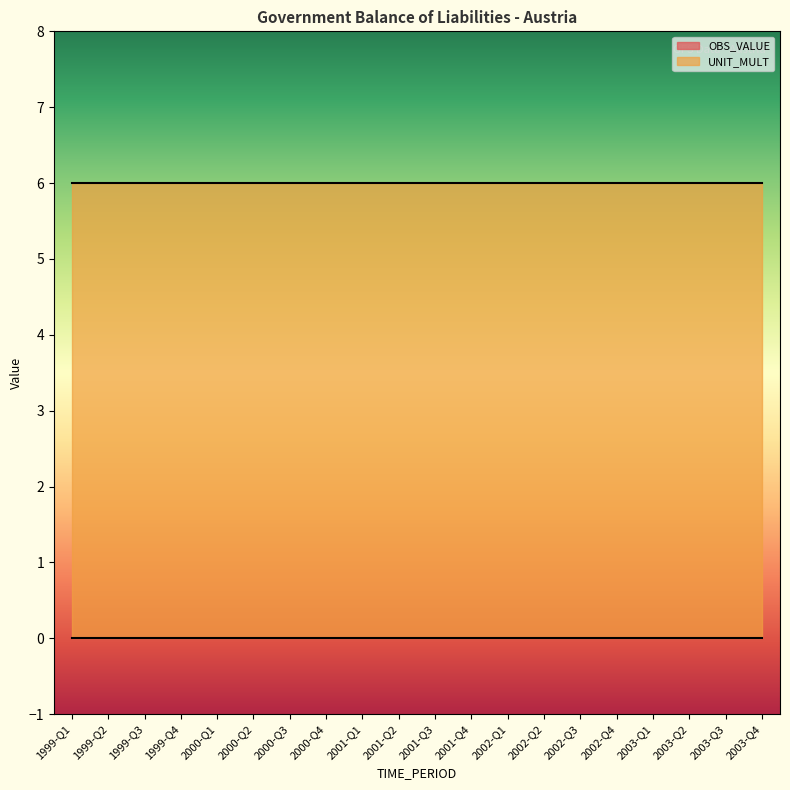

True or false: UNIT_MULT and OBS_VALUE intersect in this chart.

False